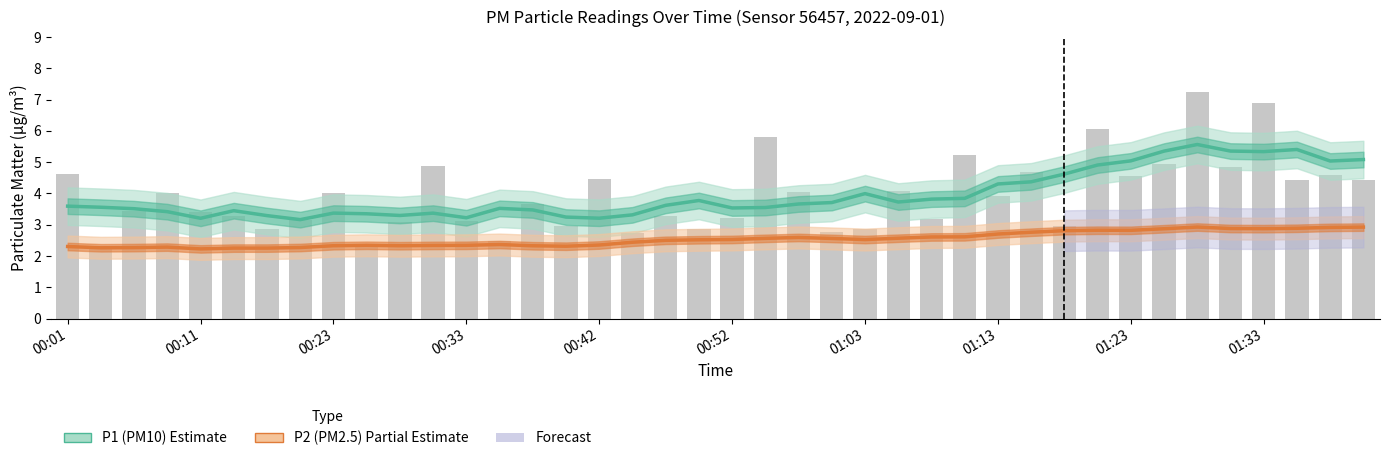

Which category has the highest value in the P2 (PM2.5) Estimate series?

34